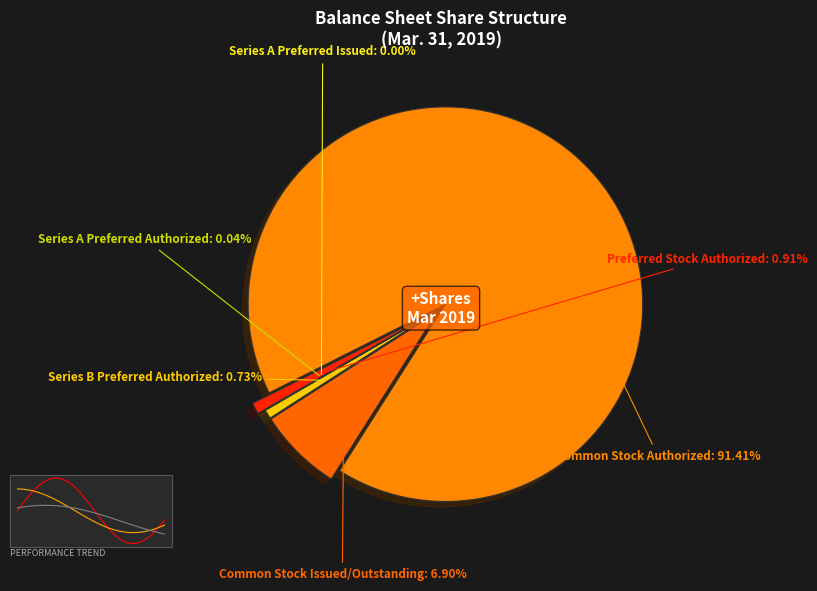

What is the change in value from Common Stock
Issued/Outstanding to Series A Preferred
Issued?

-377619770